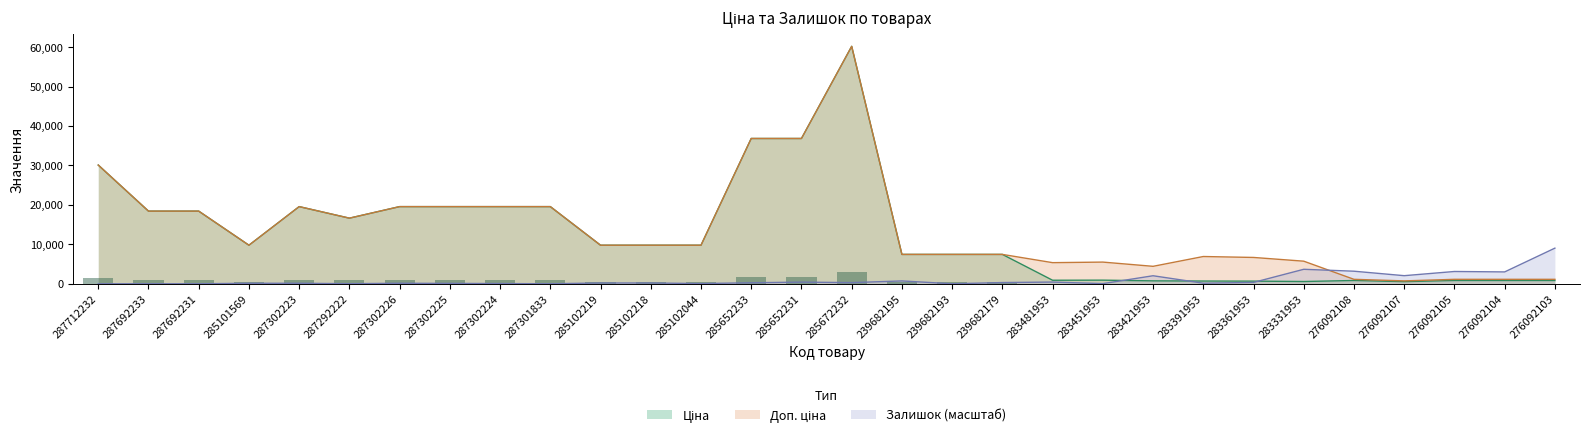

Where is Залишок nearest to the value 4515?

283331953